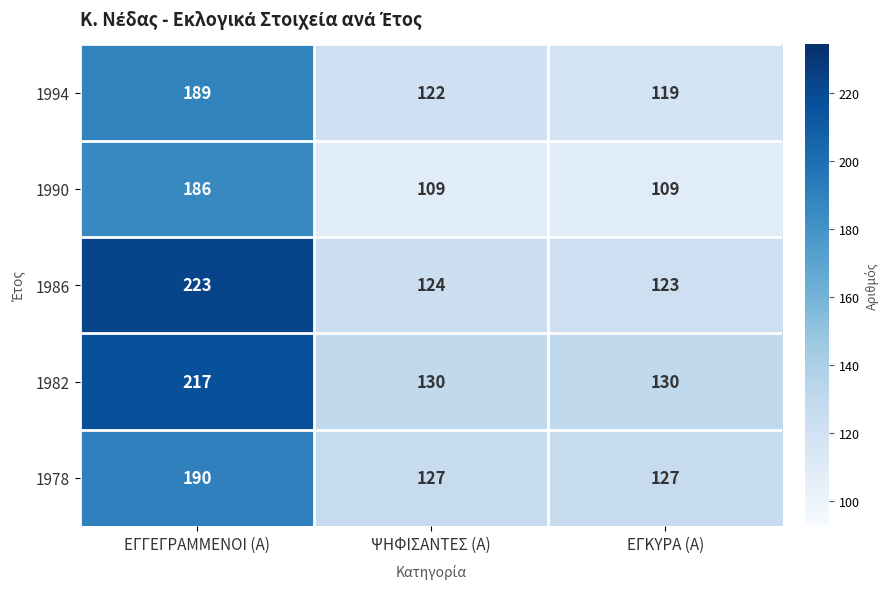

What is the maximum value for 1978?

190